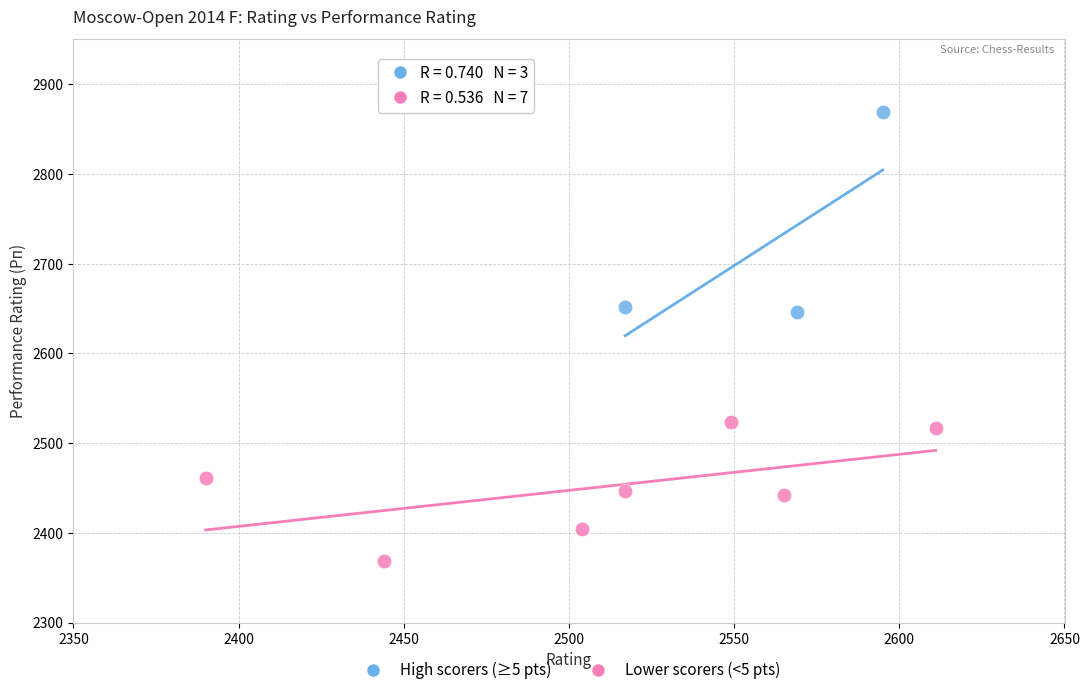

Which series has the largest Y range (max minus min)?

High scorers (≥5 pts)